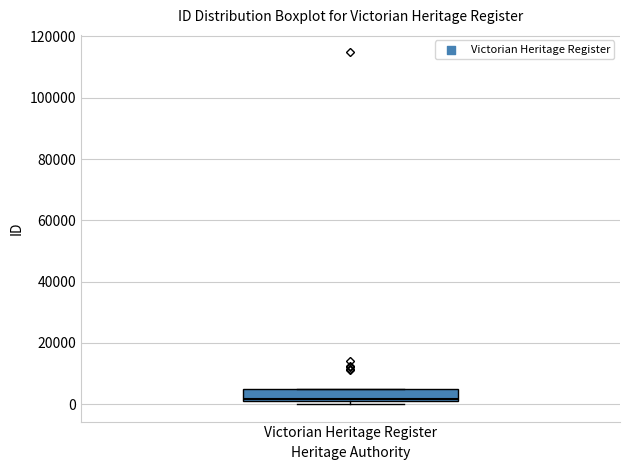

Read this box plot against the y-axis: the position of the median line, the range covered by the box, and the ends of both whiskers. The values are not printed on the chart, so give them approximately, as read against the axis.

median 2000 (just above the box's lower edge), box 2000 to 4000, whiskers 0 to 4000